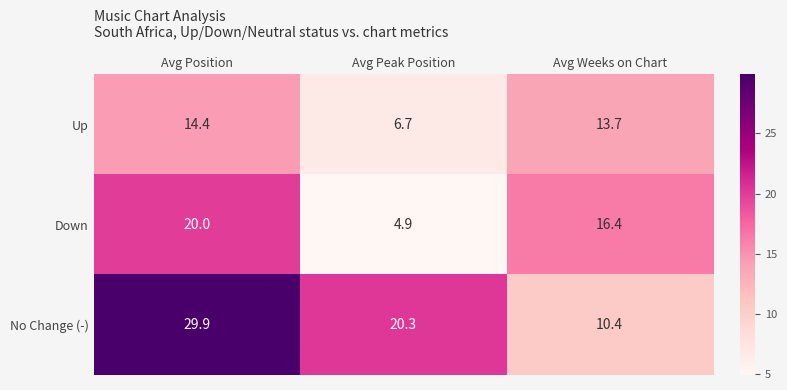

The No Change (-) series shows 52.2 at Avg Position. True or false?

False